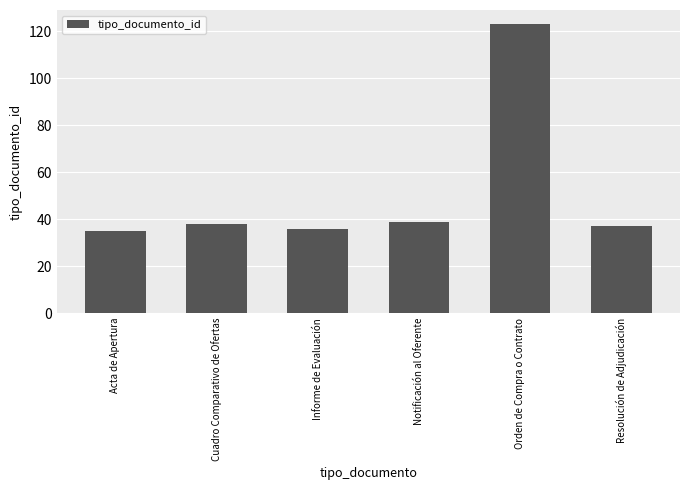

What is the difference between the values at Orden de Compra o Contrato and Acta de Apertura?

88